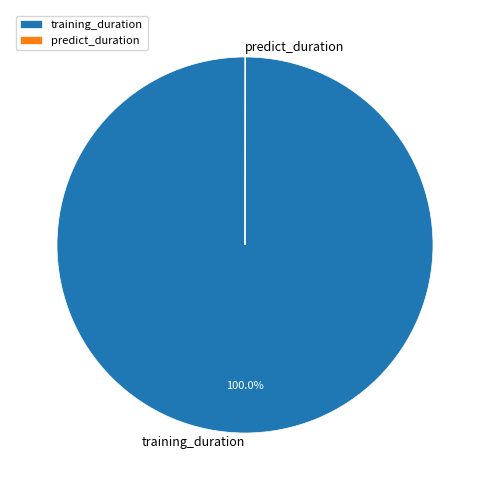

Which category has the biggest portion of the pie?

training_duration